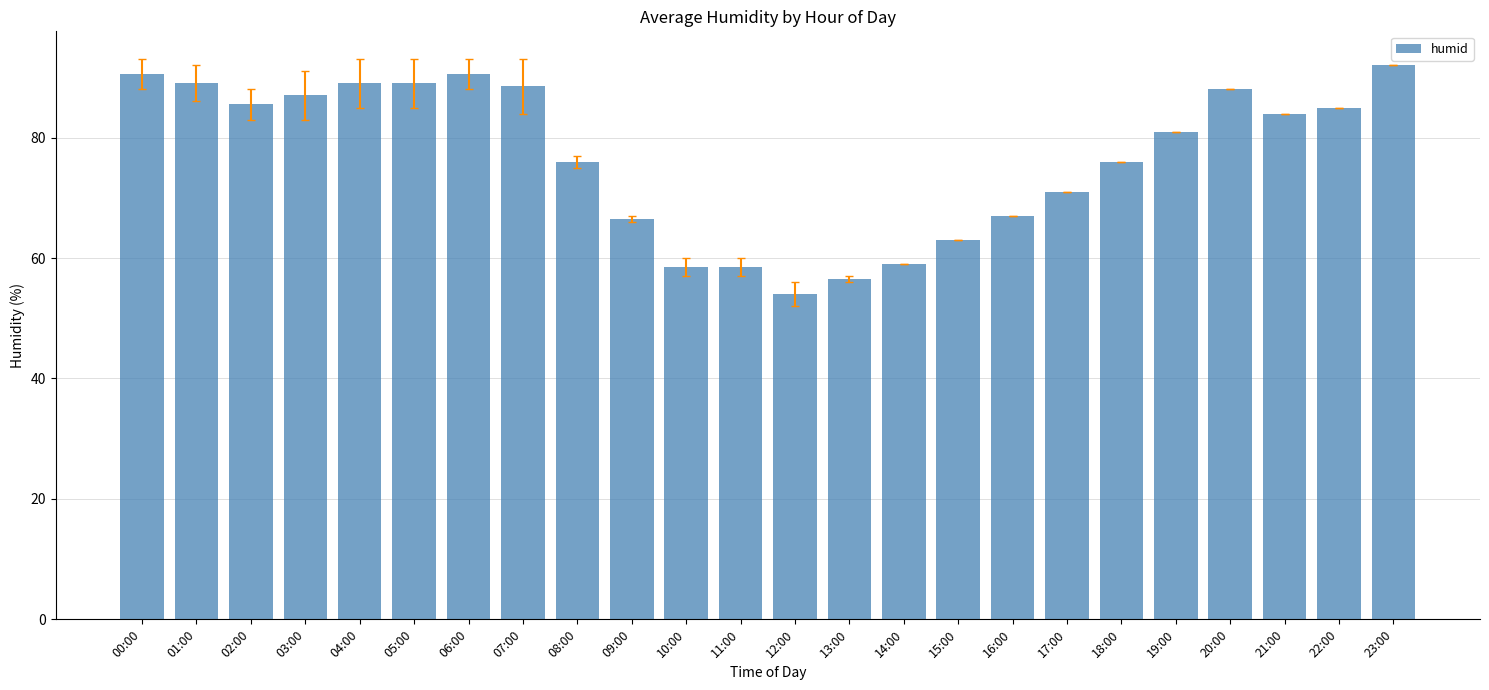

What is the difference between the second highest and minimum values?

36.5